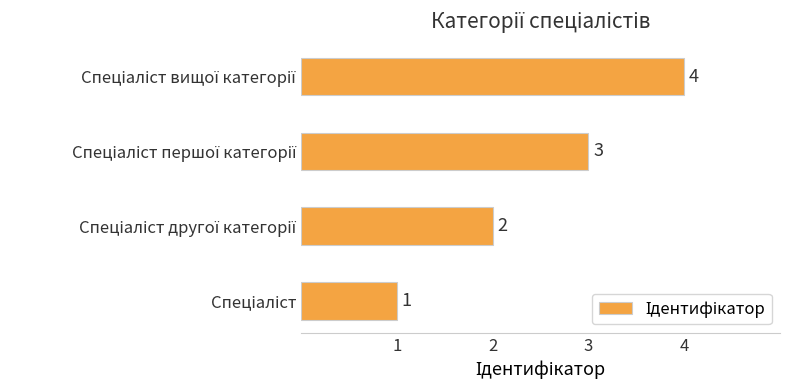

Count the values in the range 2 to 4.

3